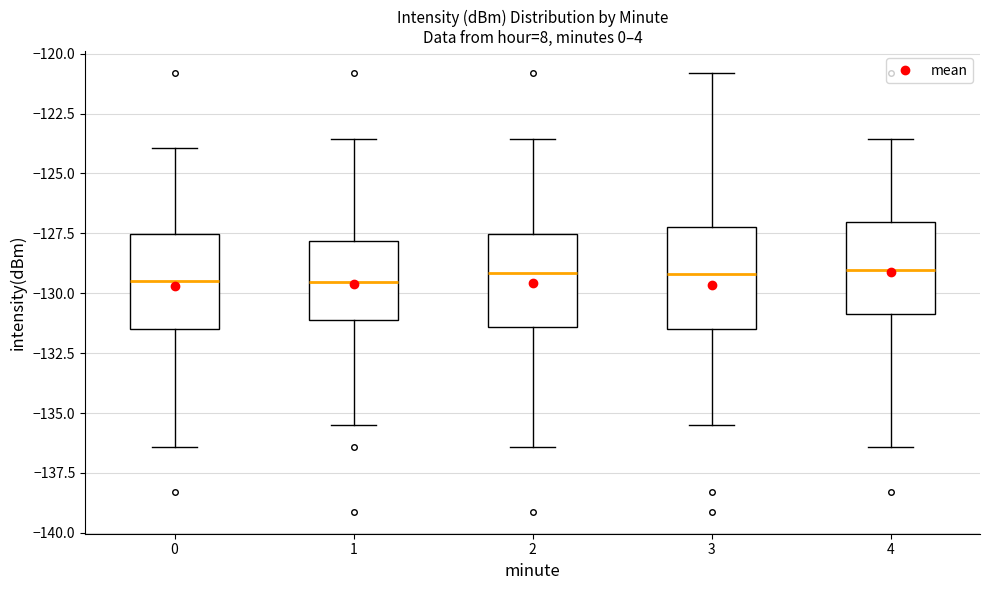

Reading left to right, transcribe this box plot: for each box, give where its median line is, the range the box spans, and where its two whiskers end, as read against the y-axis. The values are not printed on the chart, so give them approximately, as read against the axis.

0: median -129.5, box -131.5 to -127.5, whiskers -136.5 to -124.0
1: median -129.5, box -131.0 to -128.0, whiskers -135.5 to -123.5
2: median -129.0, box -131.5 to -127.5, whiskers -136.5 to -123.5
3: median -129.0, box -131.5 to -127.0, whiskers -135.5 to -121.0
4: median -129.0, box -131.0 to -127.0, whiskers -136.5 to -123.5